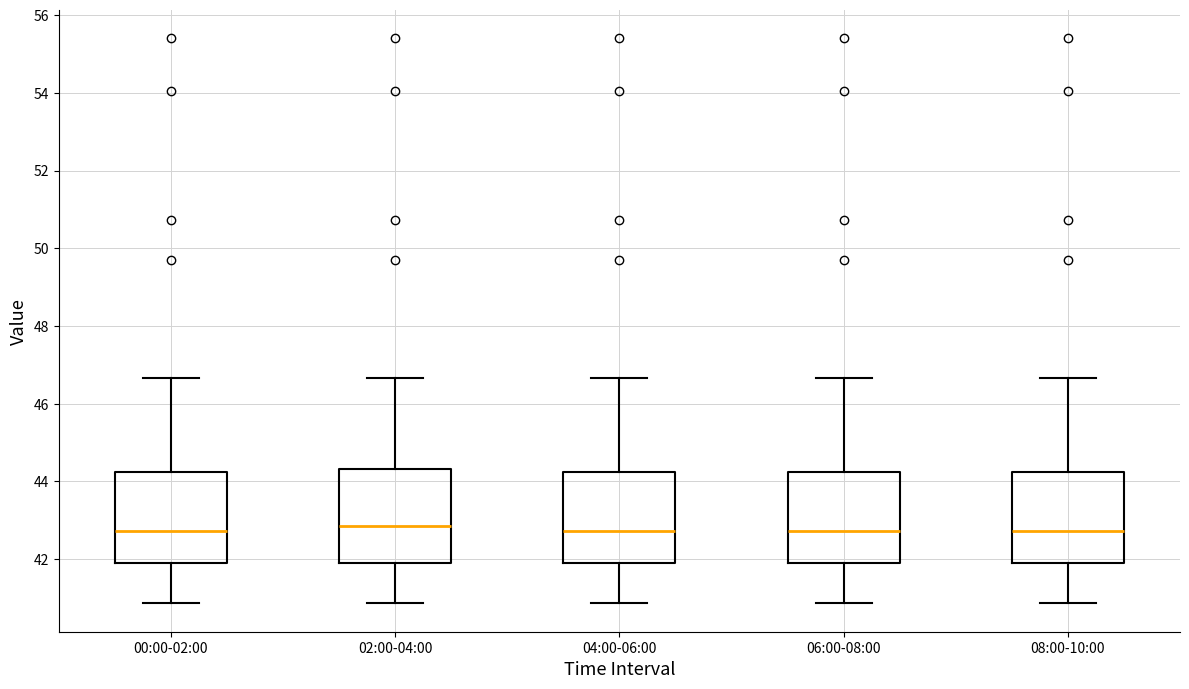

Reading left to right, read every box against the y-axis: the position of its median line, the range the box covers, and the ends of its whiskers. The values are not printed on the chart, so give them approximately, as read against the axis.

00:00-02:00: median 42.8, box 42.0 to 44.2, whiskers 40.8 to 46.6
02:00-04:00: median 42.8, box 42.0 to 44.4, whiskers 40.8 to 46.6
04:00-06:00: median 42.8, box 42.0 to 44.2, whiskers 40.8 to 46.6
06:00-08:00: median 42.8, box 42.0 to 44.2, whiskers 40.8 to 46.6
08:00-10:00: median 42.8, box 42.0 to 44.2, whiskers 40.8 to 46.6